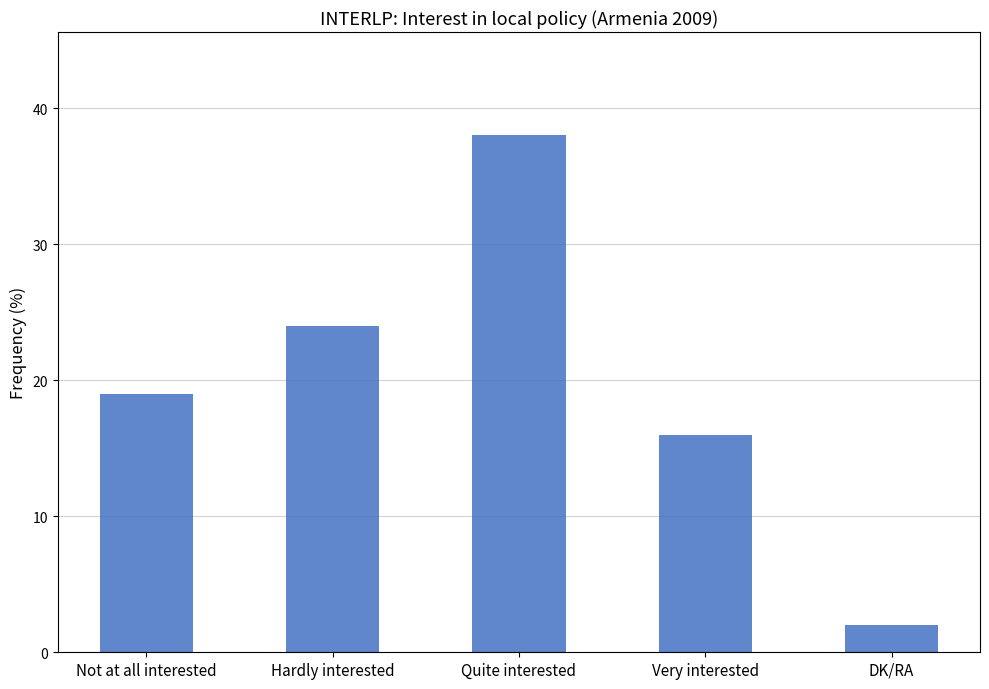

Reading left to right, what are all the values shown in this chart?

19	24	38	16	2